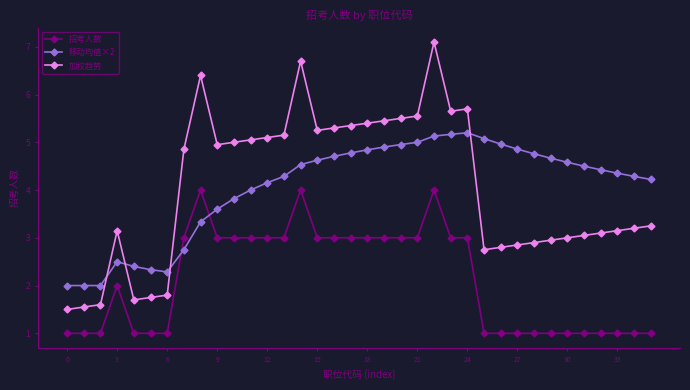

Rank the series by their maximum value, from highest to lowest.

加权趋势, 移动均值×2, 招考人数